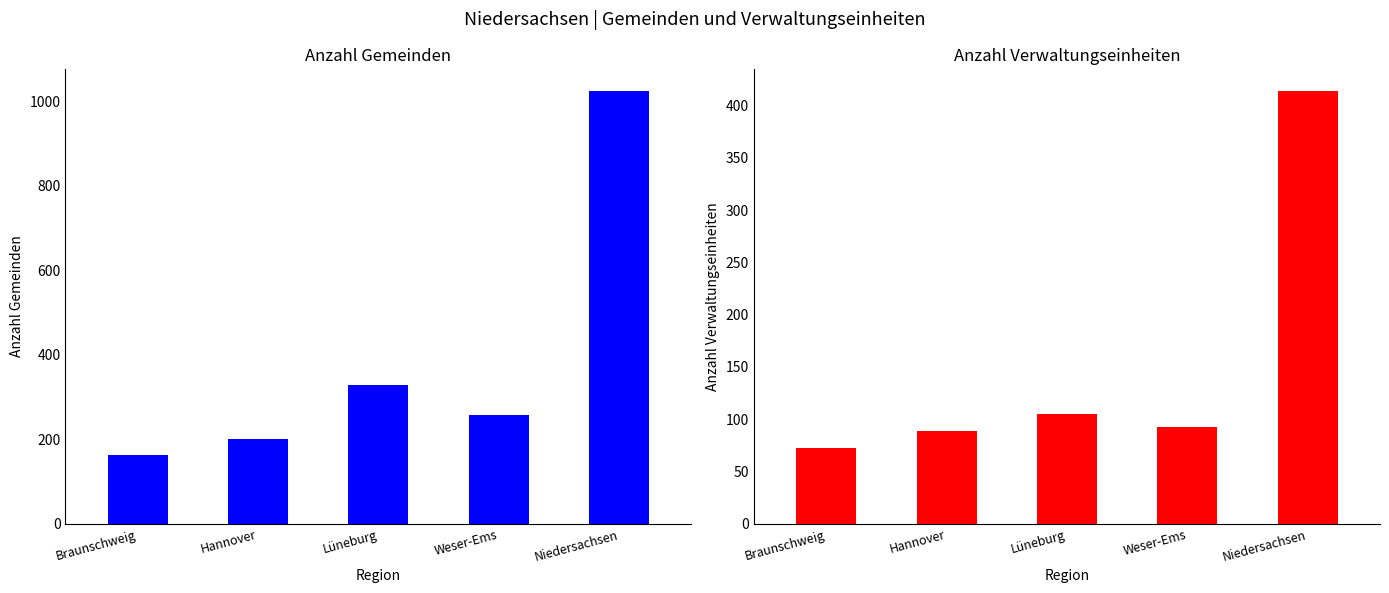

What is the difference between the highest and lowest values at Weser-Ems?

165